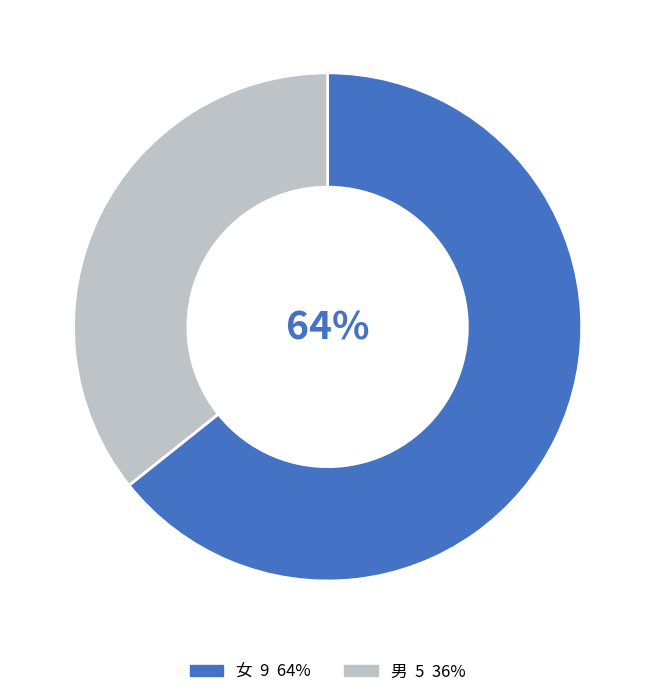

Between 女 and 男, which is larger?

女